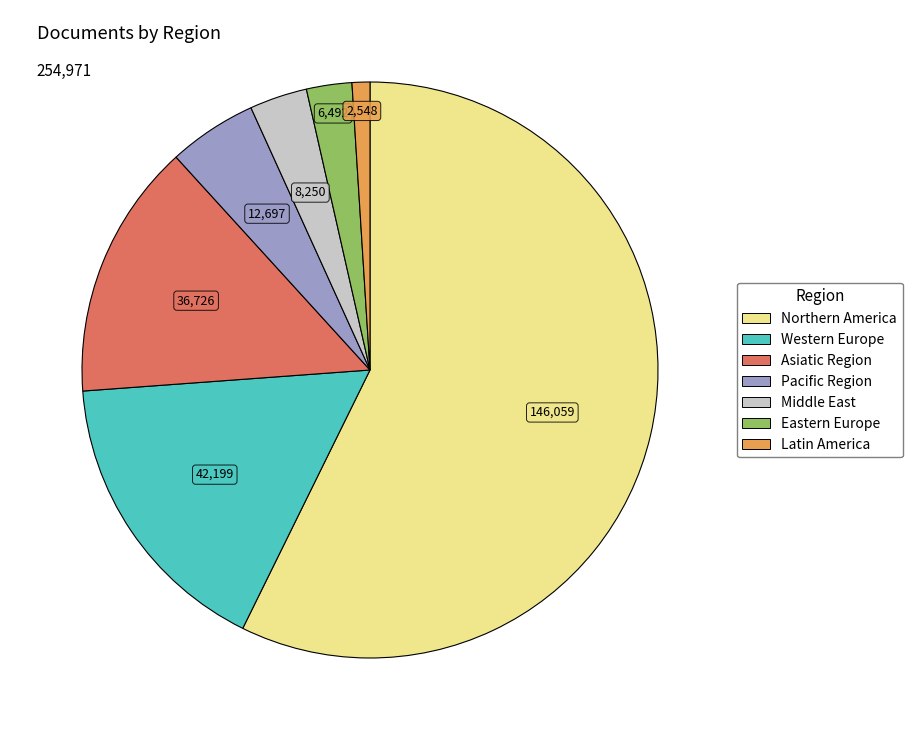

Is the sum of Western Europe and Middle East greater than half?

No